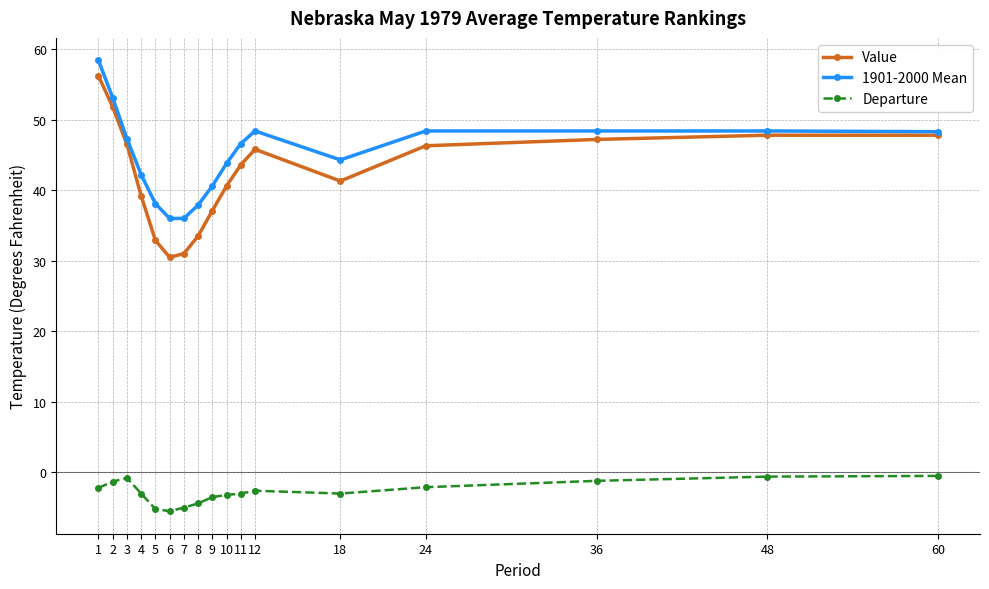

What is the spread (max minus min) of values at 11?

49.6